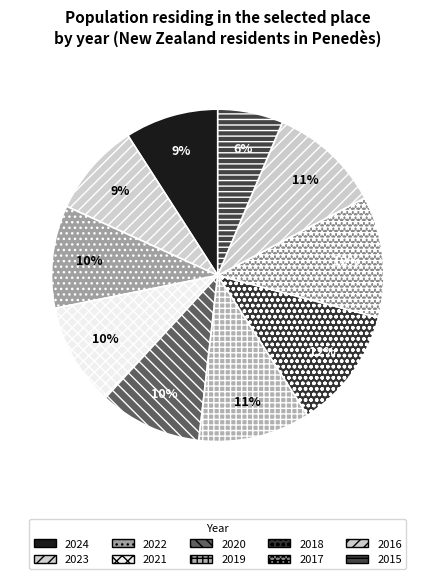

To the nearest percent, what is the combined percentage of 2017 and 2016?

23%